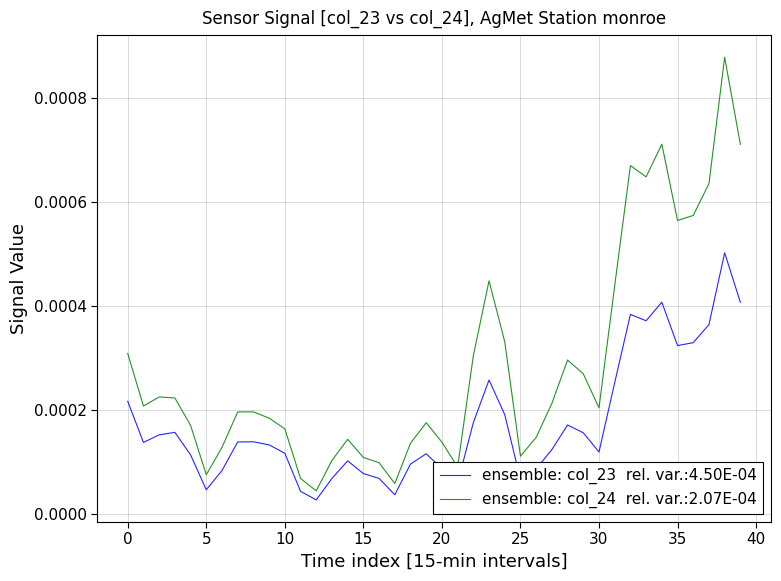

Reading left to right, extract all data points from this chart.

col_23: 0.0	0.0	0.0	0.0	0.0	0.0	0.0	0.0	0.0	0.0	0.0	0.0	0.0	0.0	0.0	0.0	0.0	0.0	0.0	0.0	0.0	0.0	0.0	0.0	0.0	0.0	0.0	0.0	0.0	0.0	0.0	0.0	0.0	0.0	0.0	0.0	0.0	0.0	0.0	0.0
col_24: 0.0	0.0	0.0	0.0	0.0	0.0	0.0	0.0	0.0	0.0	0.0	0.0	0.0	0.0	0.0	0.0	0.0	0.0	0.0	0.0	0.0	0.0	0.0	0.0	0.0	0.0	0.0	0.0	0.0	0.0	0.0	0.0	0.0	0.0	0.0	0.0	0.0	0.0	0.0	0.0